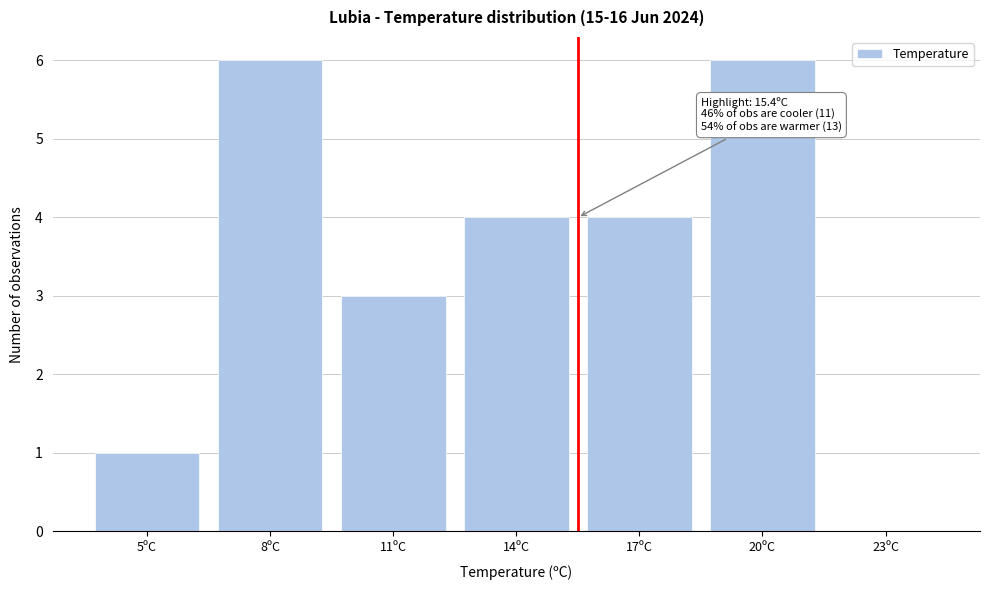

Reading left to right, transcribe all the data shown in this chart.

5ºC=1	8ºC=6	11ºC=3	14ºC=4	17ºC=4	20ºC=6	23ºC=0